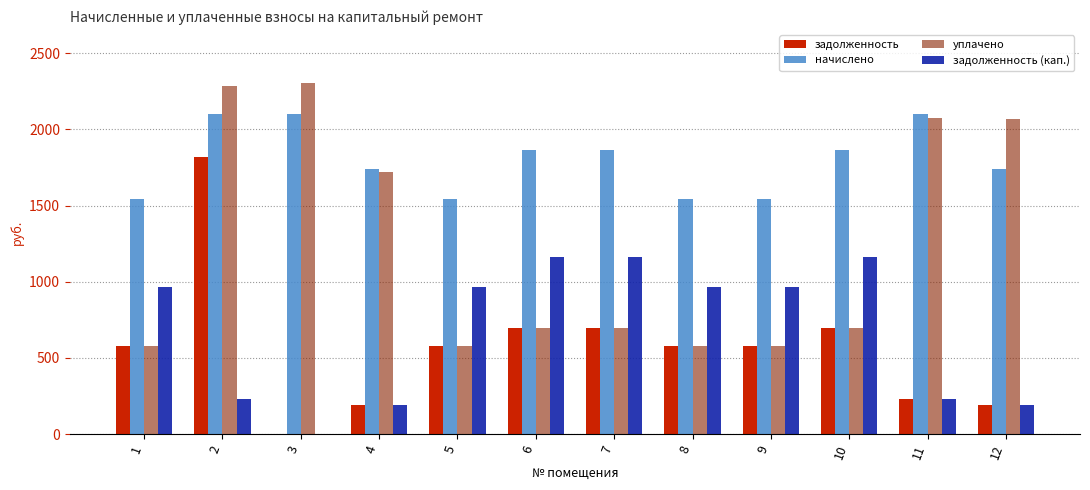

How many data points does each series have?

12